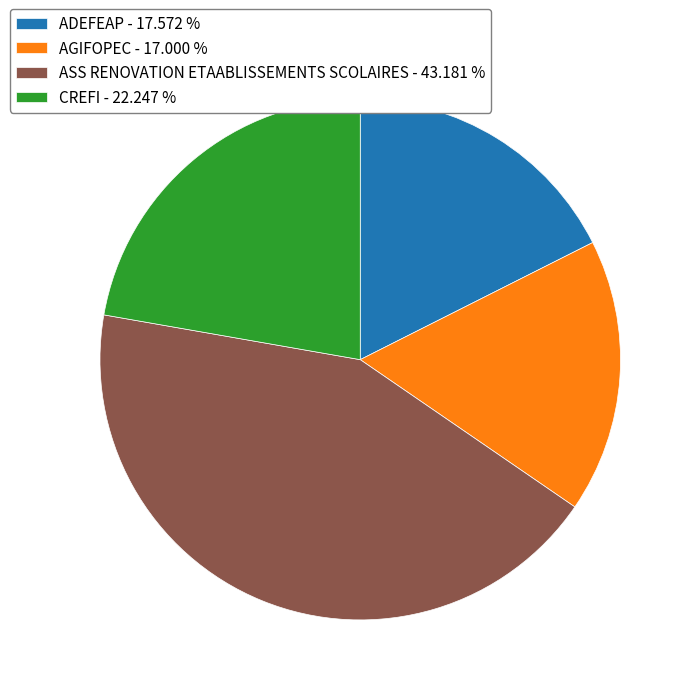

Approximately how many times larger is the value at AGIFOPEC compared to CREFI?

0.8